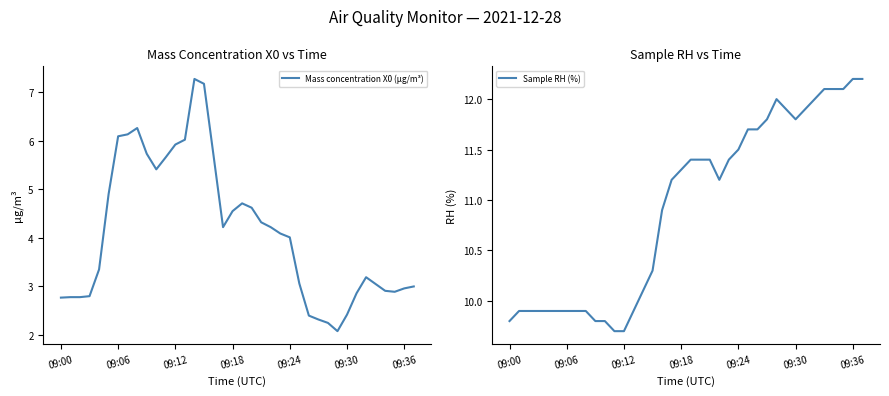

Reading left to right, transcribe all the data shown in this chart.

Mass concentration X0 (μg/m³): 2.8	2.8	2.8	2.8	3.4	4.9	6.1	6.1	6.3	5.7	5.4	5.7	5.9	6.0	7.3	7.2	5.7	4.2	4.5	4.7	4.6	4.3	4.2	4.1	4.0	3.1	2.4	2.3	2.2	2.1	2.4	2.9	3.2	3.0	2.9	2.9	3.0	3.0
Sample RH (%): 9.8	9.9	9.9	9.9	9.9	9.9	9.9	9.9	9.9	9.8	9.8	9.7	9.7	9.9	10.1	10.3	10.9	11.2	11.3	11.4	11.4	11.4	11.2	11.4	11.5	11.7	11.7	11.8	12.0	11.9	11.8	11.9	12.0	12.1	12.1	12.1	12.2	12.2